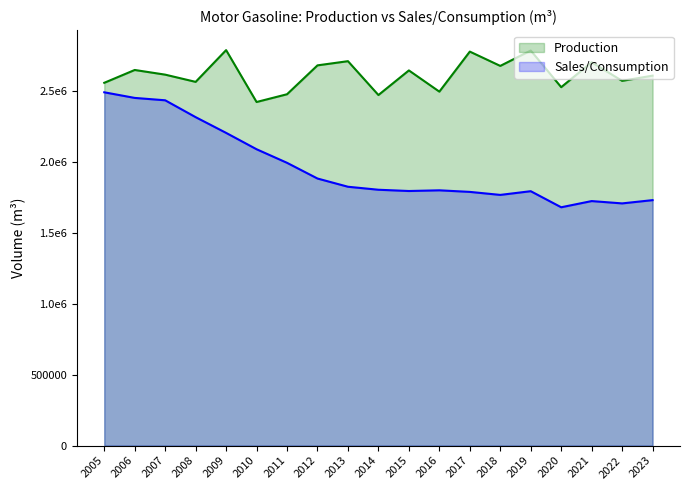

What is the greatest value displayed?

2788779